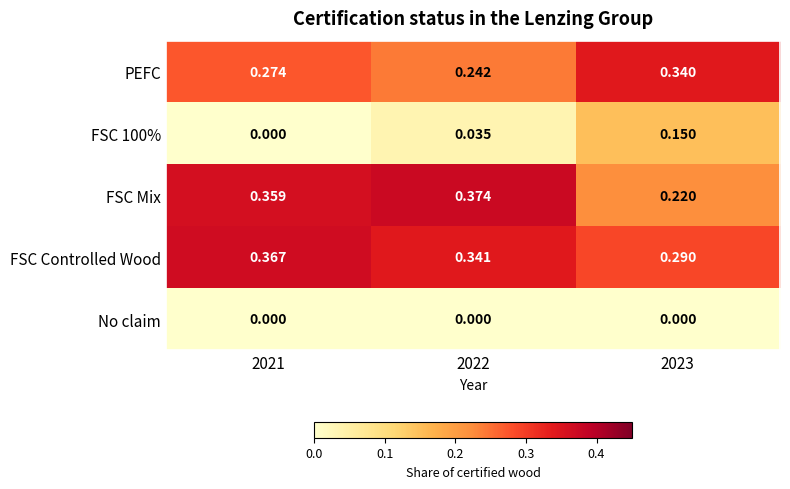

At how many categories does at least one series exceed 0?

3